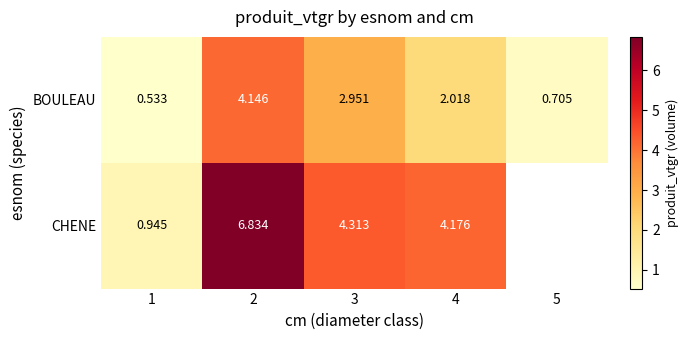

Is the value of CHENE at 3 greater than the value of BOULEAU at 4?

Yes